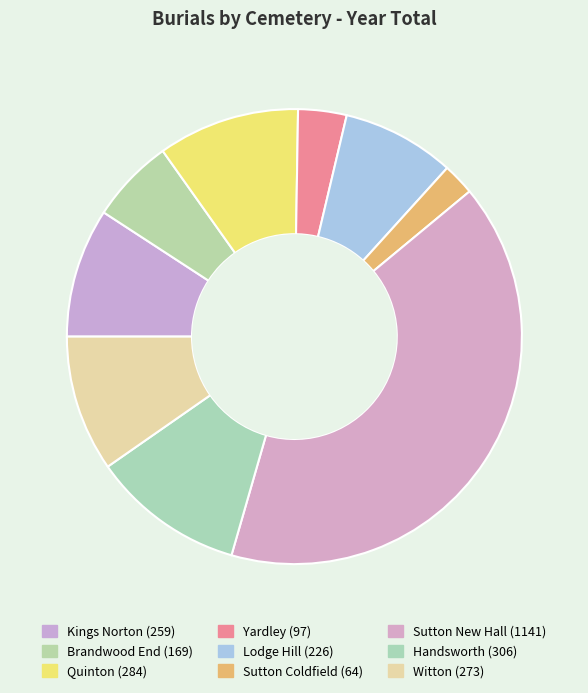

How many slices are in this pie chart?

9